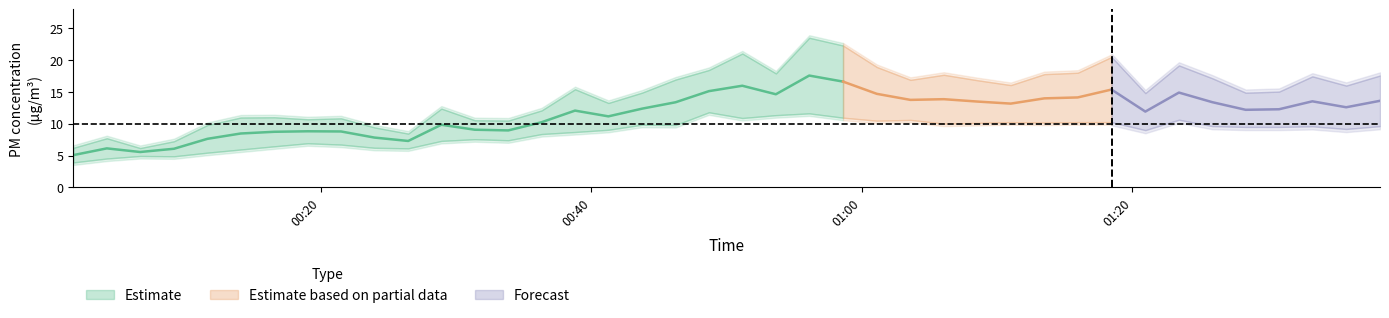

What is the total value across all series at 1?

12.2